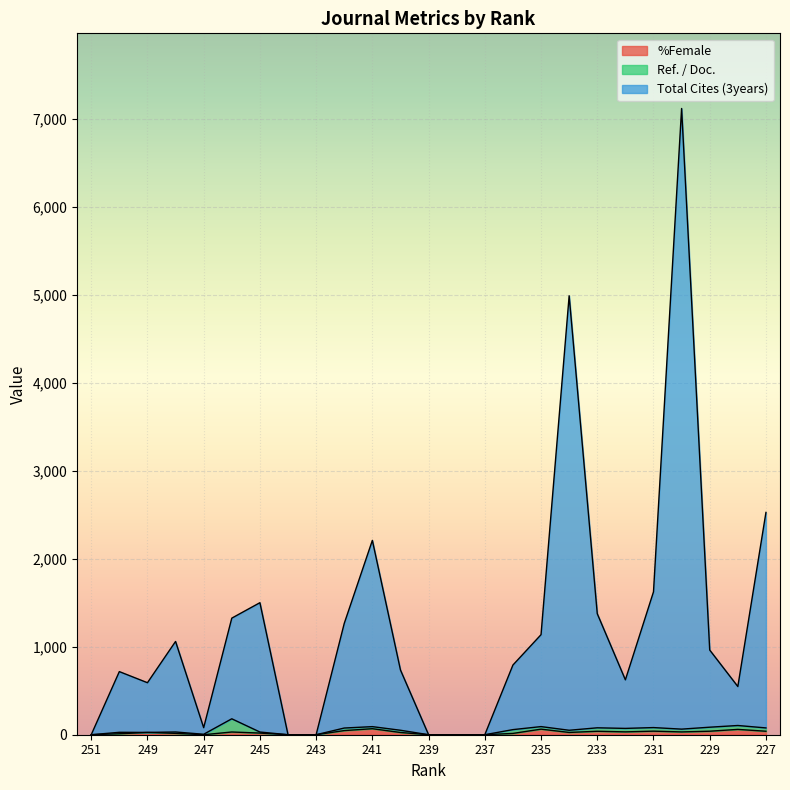

Read the %Female value at 248.

15.6